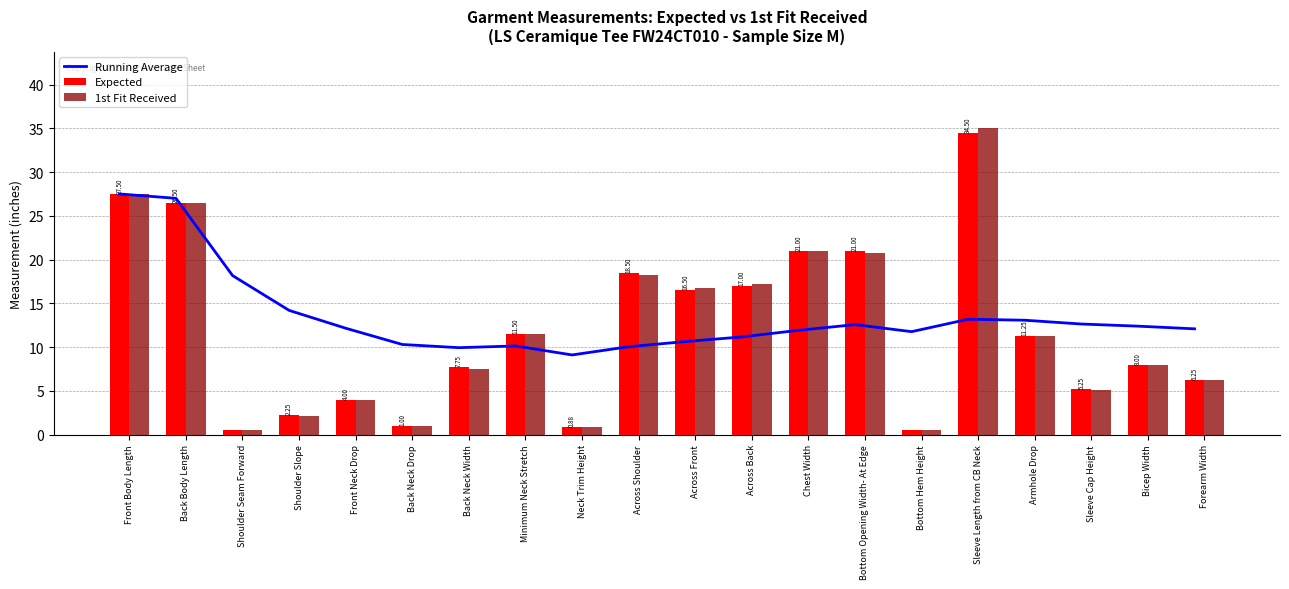

What is the label of the 1st bar from the right?

Forearm Width